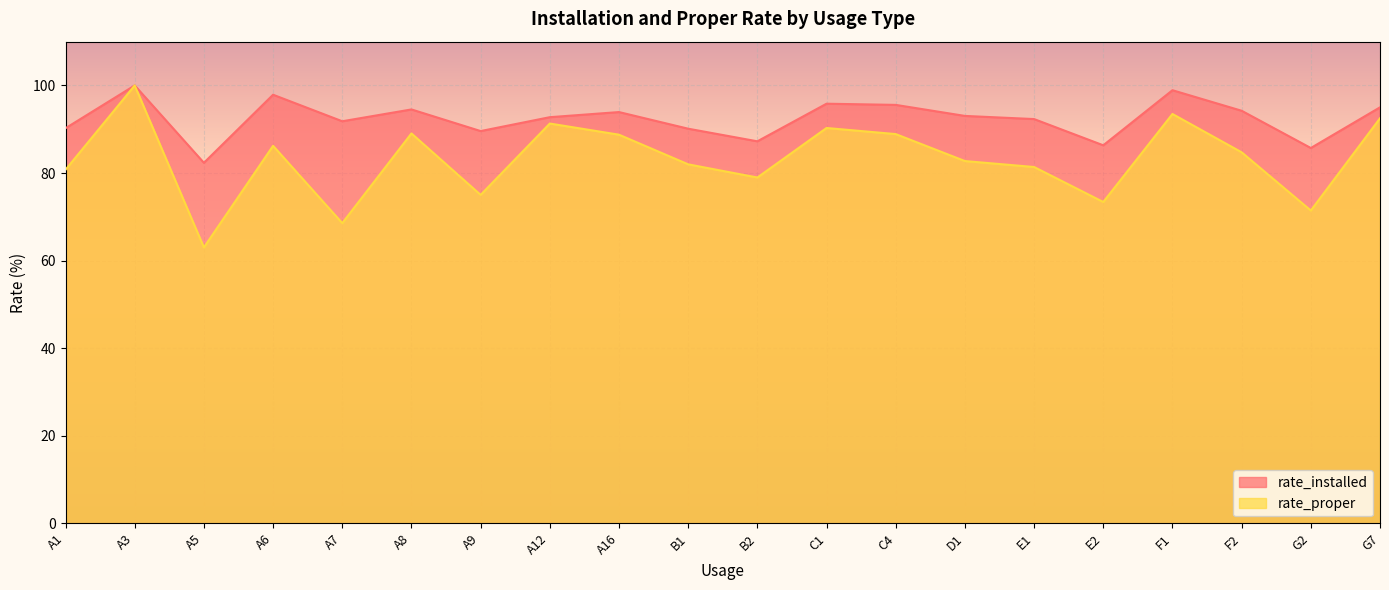

Is the value of rate_proper at G7 greater than the value of rate_installed at A5?

Yes